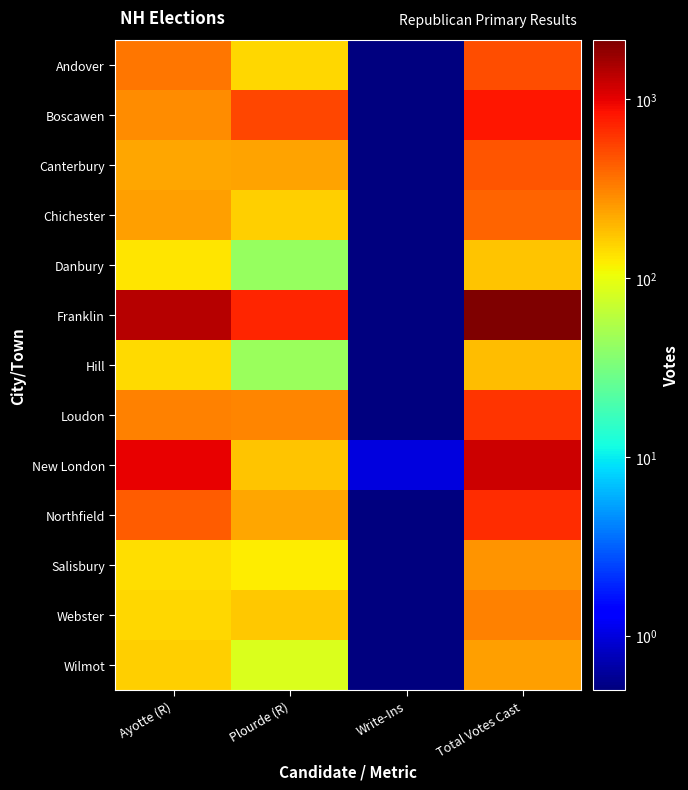

At how many categories does at least one series exceed 1074?

2